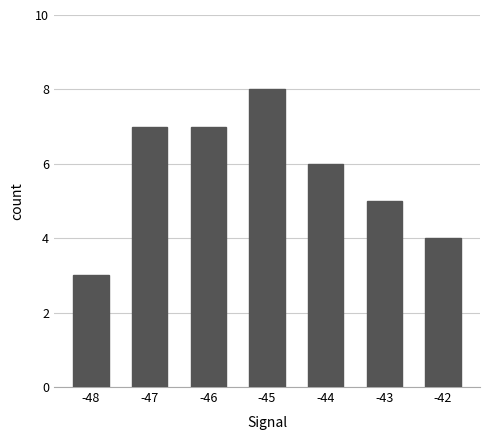

At which category does the chart reach its minimum across all series?

-48